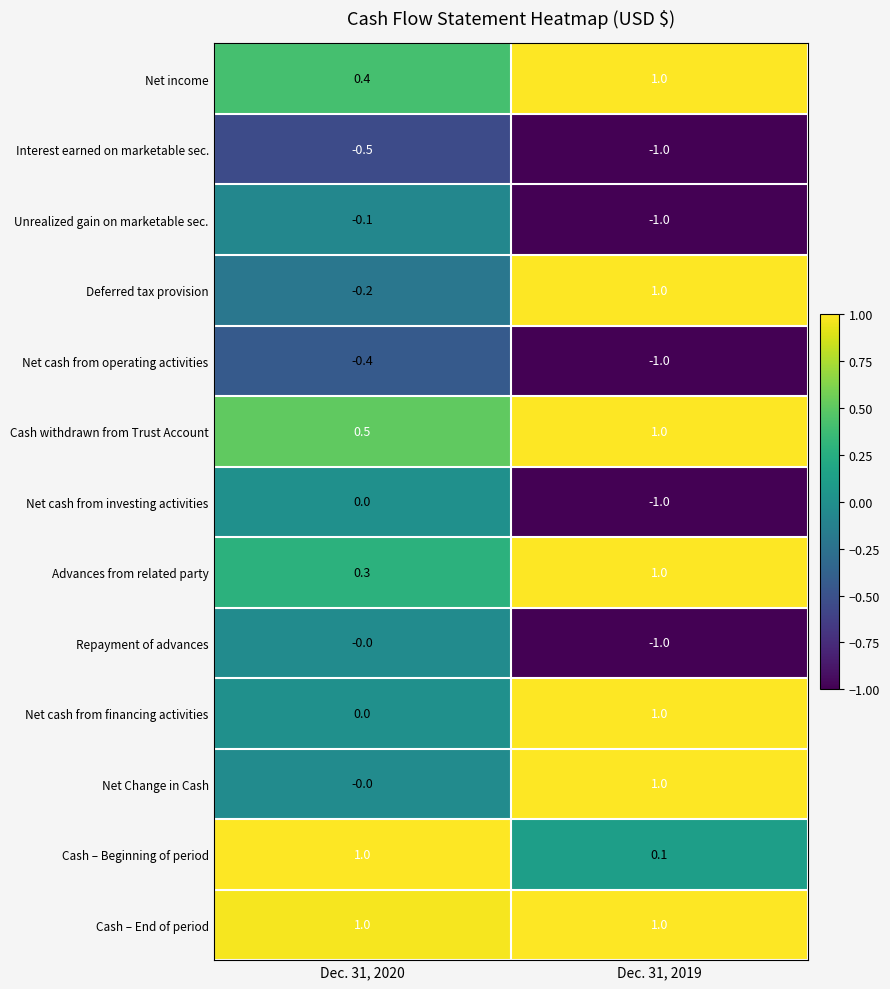

What is the difference between the highest and lowest values at Dec. 31, 2020?

1.5